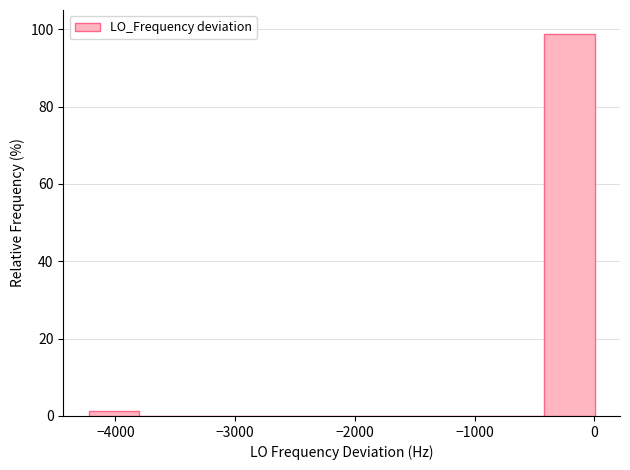

Reading left to right, list every bar in this chart as the range it spans on the x-axis followed by its height. Neither the bar edges nor the heights are printed on the chart, so give them approximately, as read against the axes.

-4200 to -3800: under 2
-3800 to -3400: 0
-3400 to -3000: 0
-3000 to -2500: 0
-2500 to -2100: 0
-2100 to -1700: 0
-1700 to -1300: 0
-1300 to -800: 0
-800 to -400: 0
-400 to 0: 98